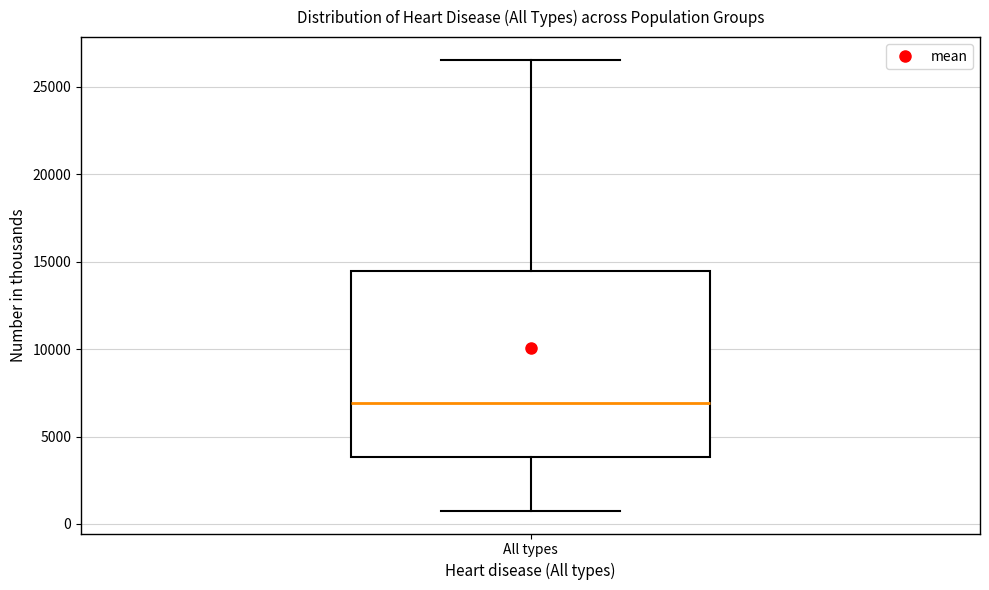

Read this box plot against the y-axis: the position of the median line, the range covered by the box, and the ends of both whiskers. The values are not printed on the chart, so give them approximately, as read against the axis.

median 7000, box 4000 to 14500, whiskers 500 to 26500